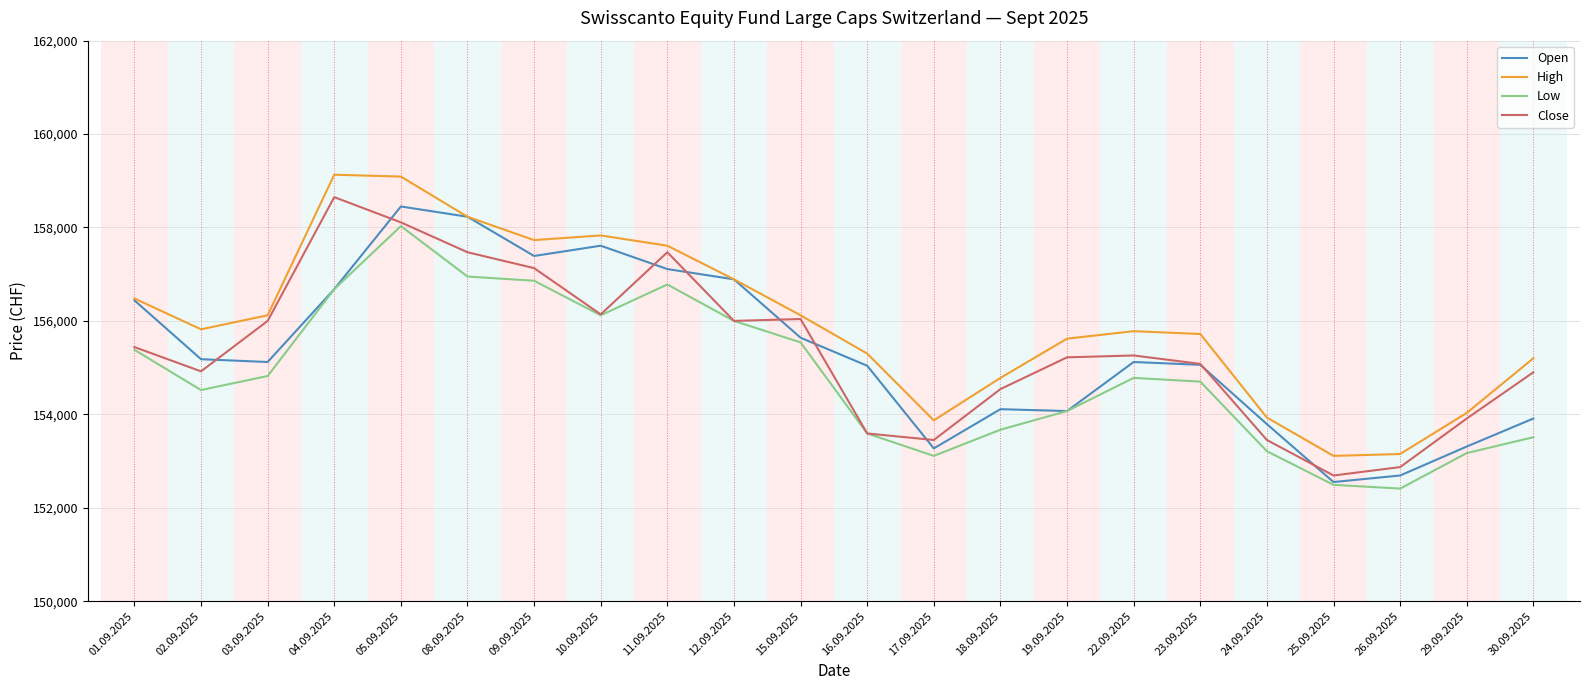

What is the minimum value shown in the chart?

152410